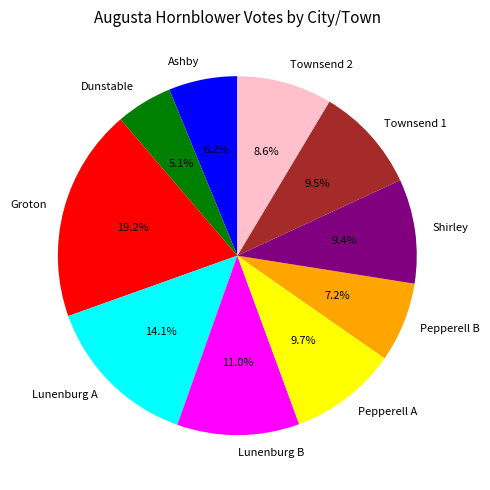

True or false: Groton accounts for 19% of the total.

True